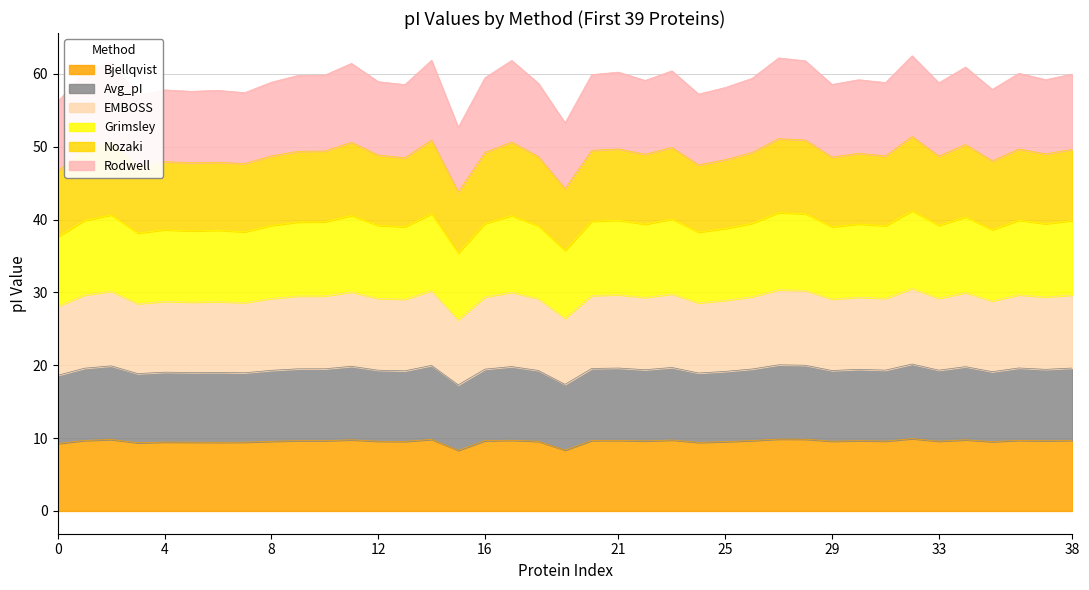

Is it true that Bjellqvist equals 2.6 at 0?

False